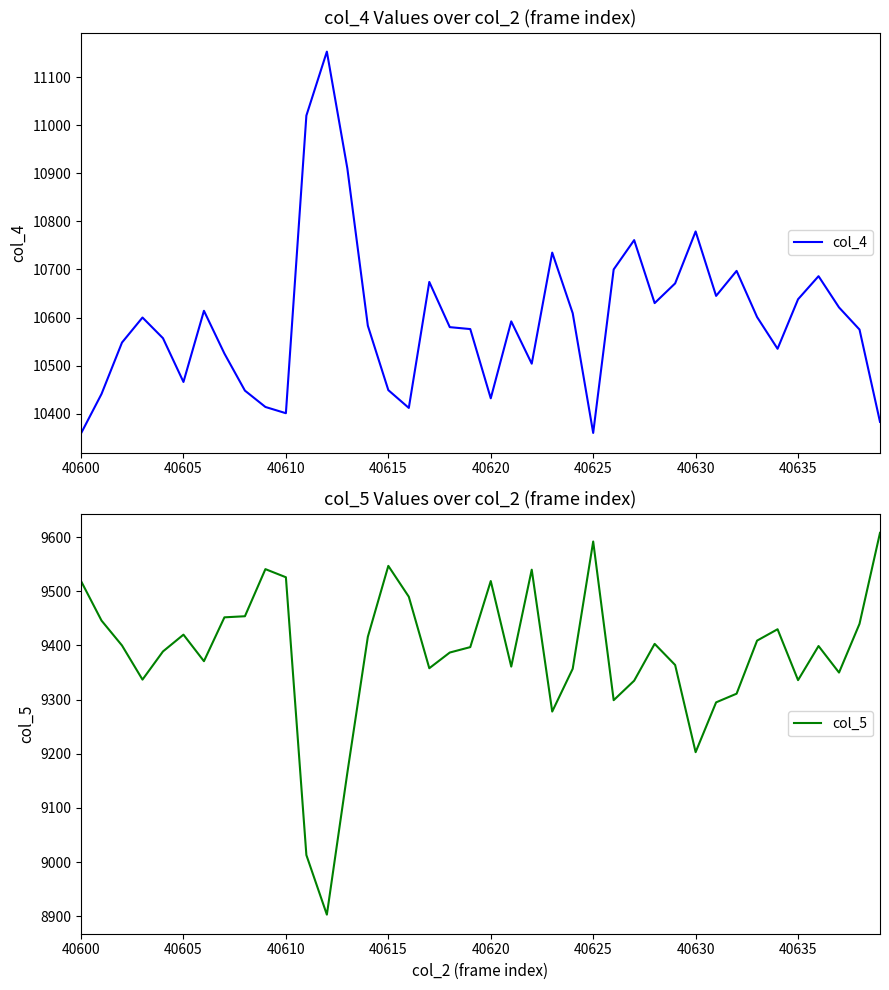

Count the number of data series in this chart.

2